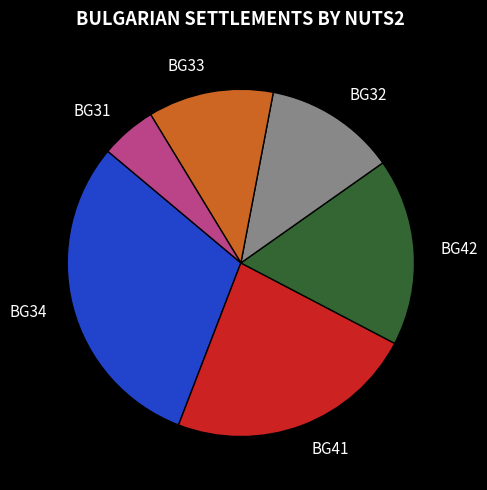

Is there a majority slice in this chart?

No